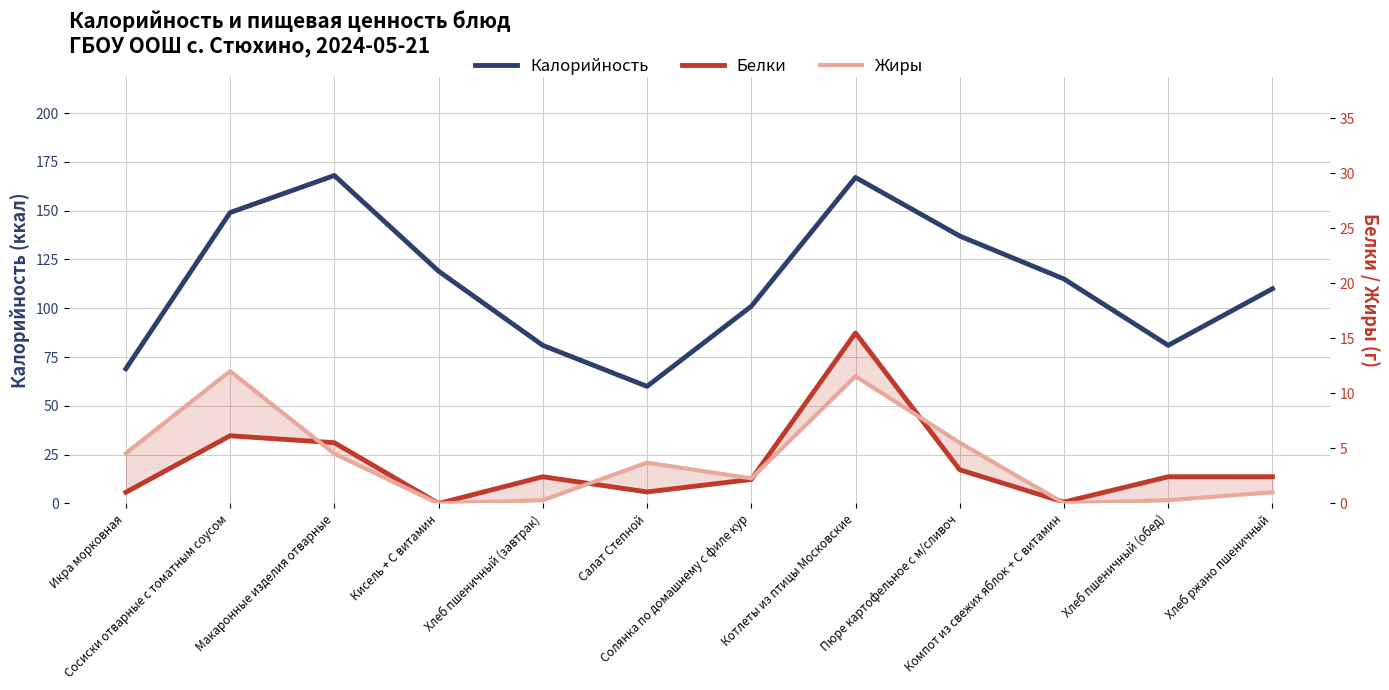

List the series in order of their peak value, highest first.

Калорийность, Белки, Жиры